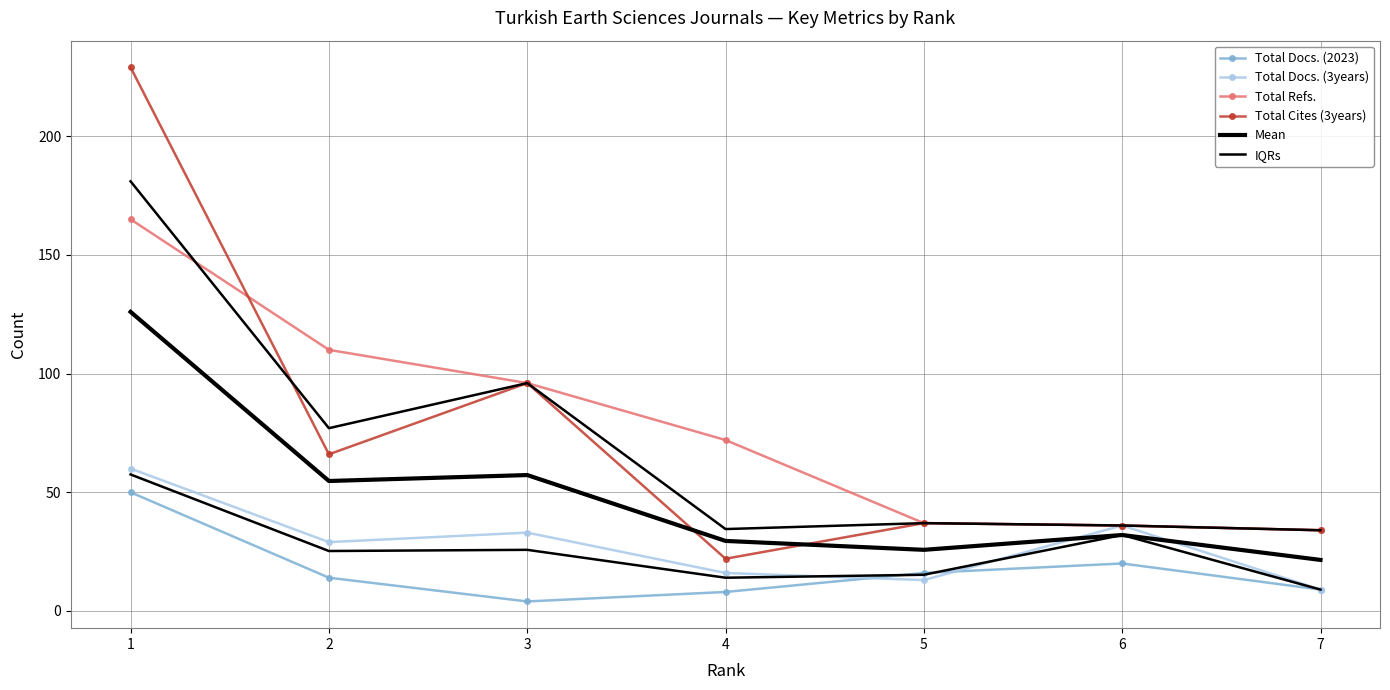

Where is the first local maximum for Total Cites (3years)?

3